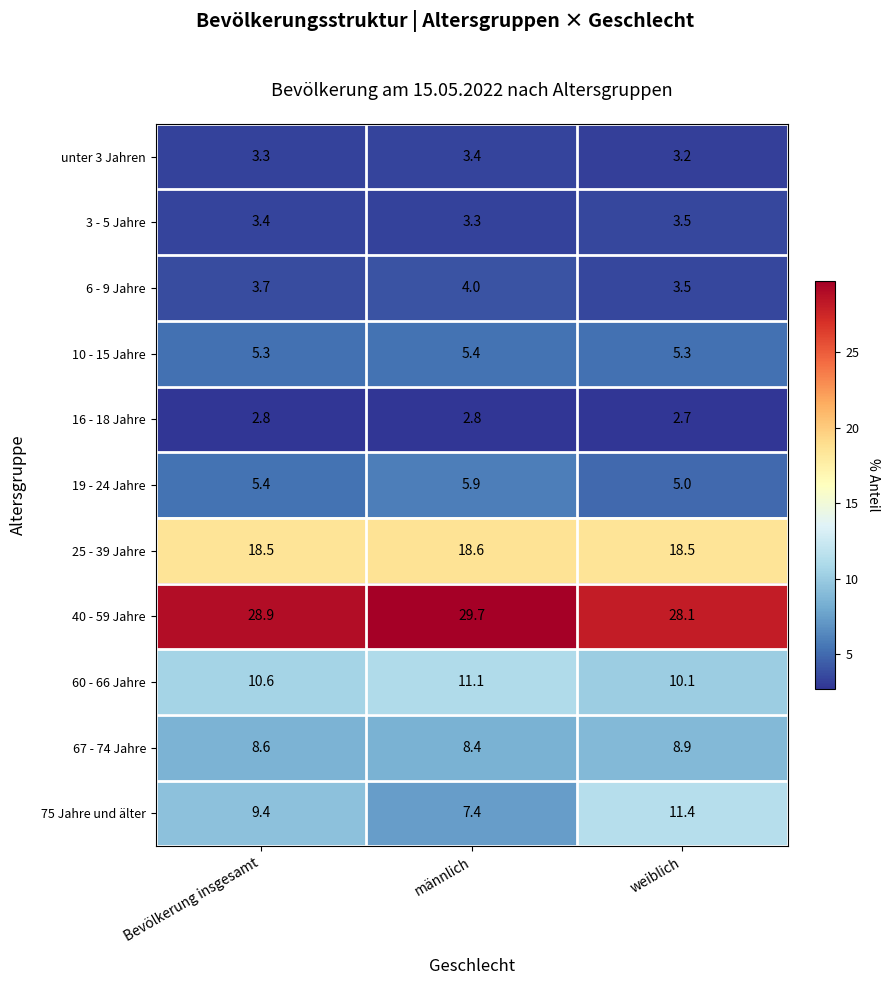

Which category has the highest value across all series?

männlich